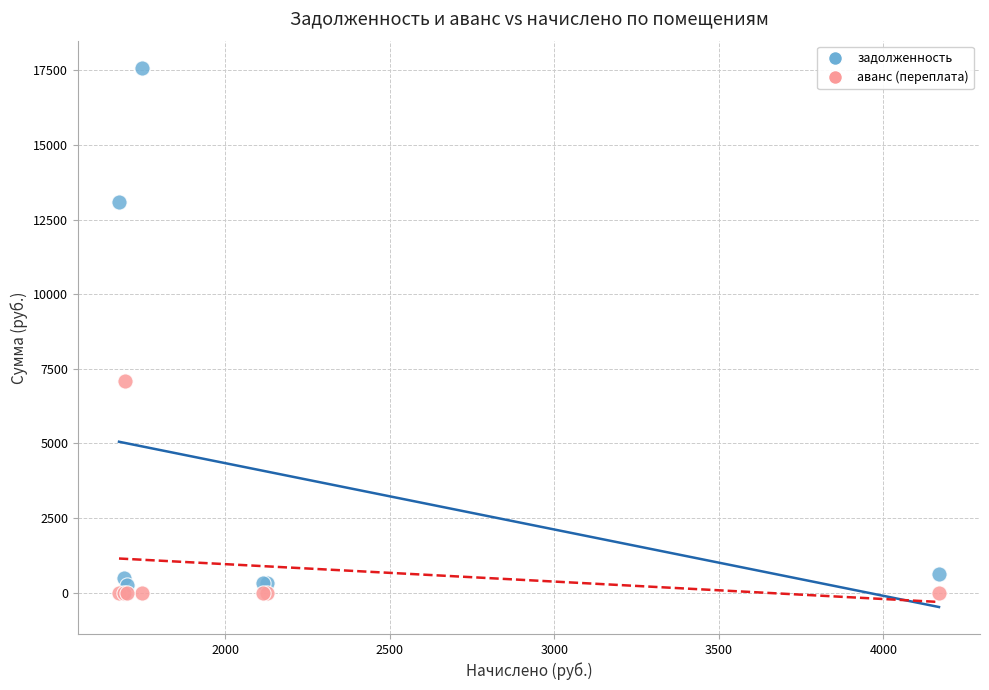

Which series contains the highest Y value?

задолженность